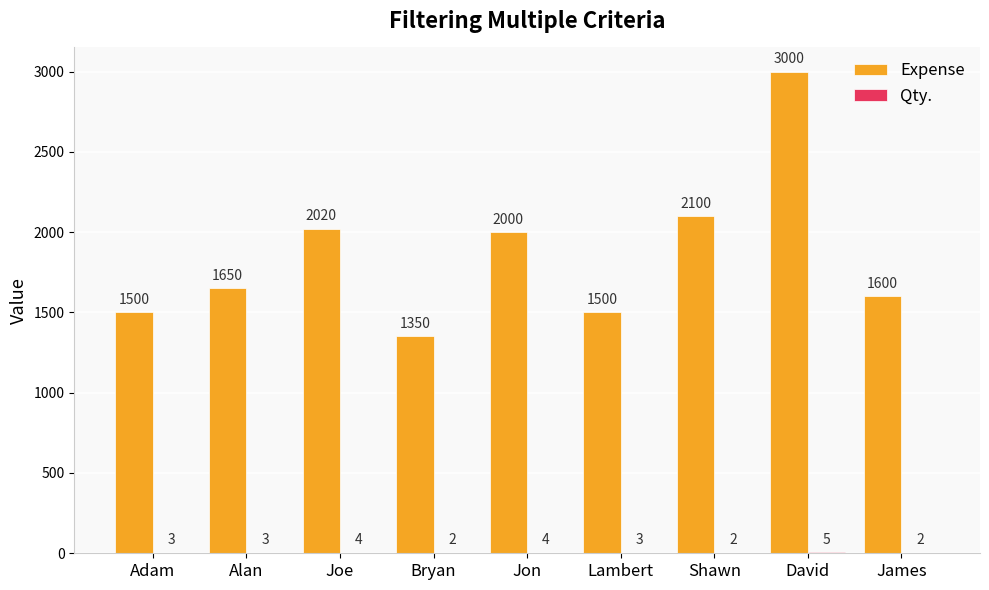

How many groups of bars are there?

9